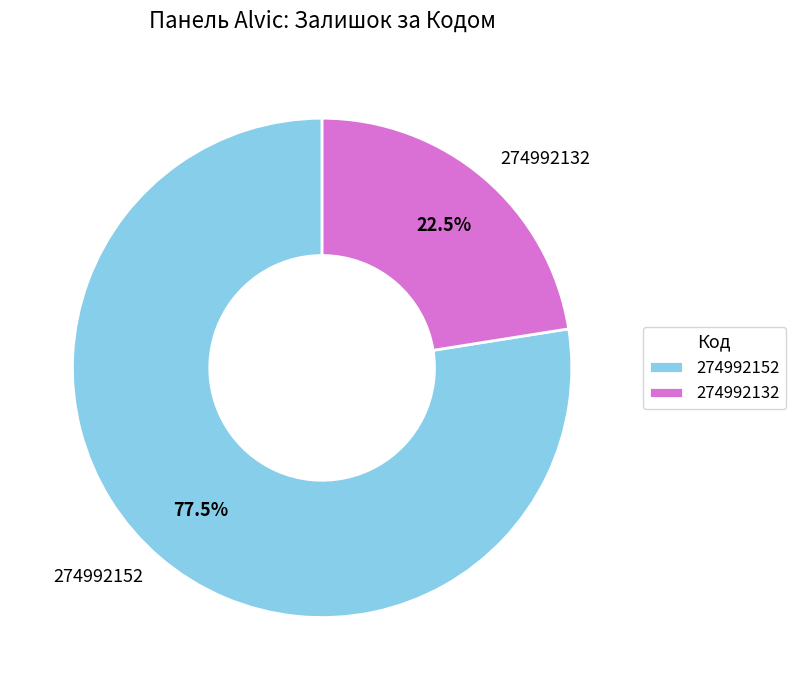

Which slice represents more than half of the pie?

274992152